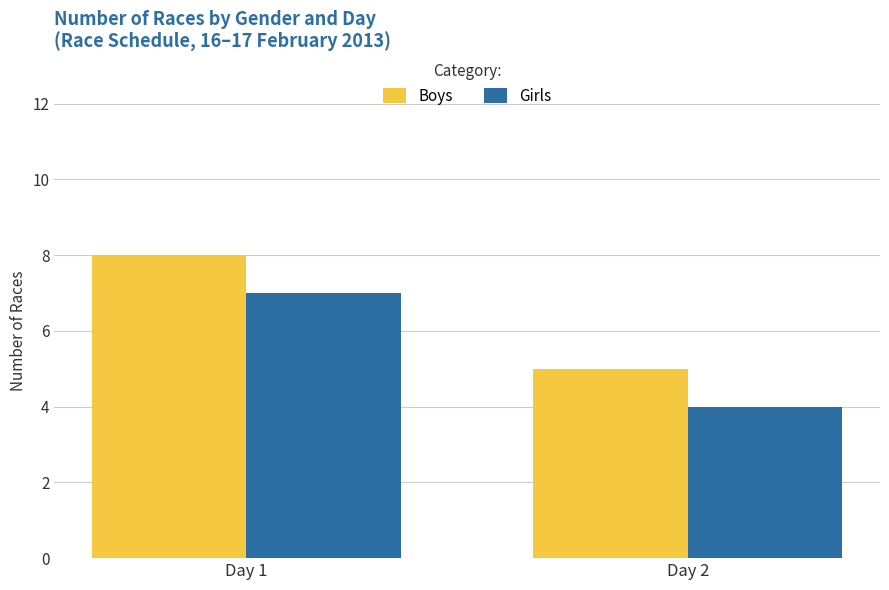

What are all the series names shown in the legend?

Boys, Girls